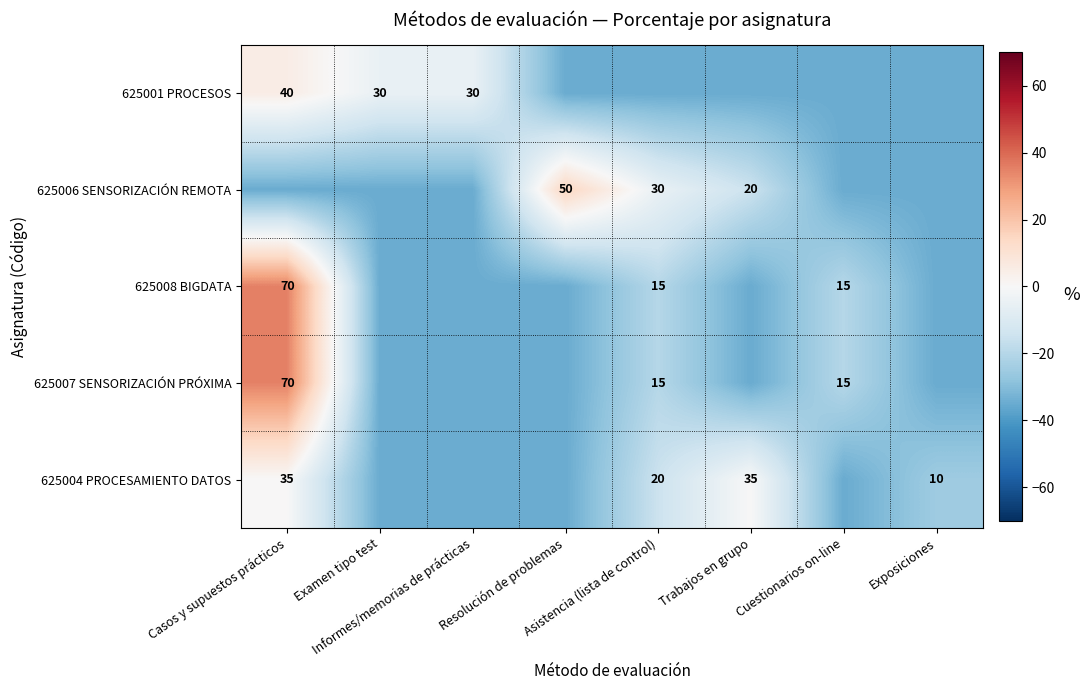

The 625001 PROCESOS series shows 8 at Casos y supuestos prácticos. True or false?

False